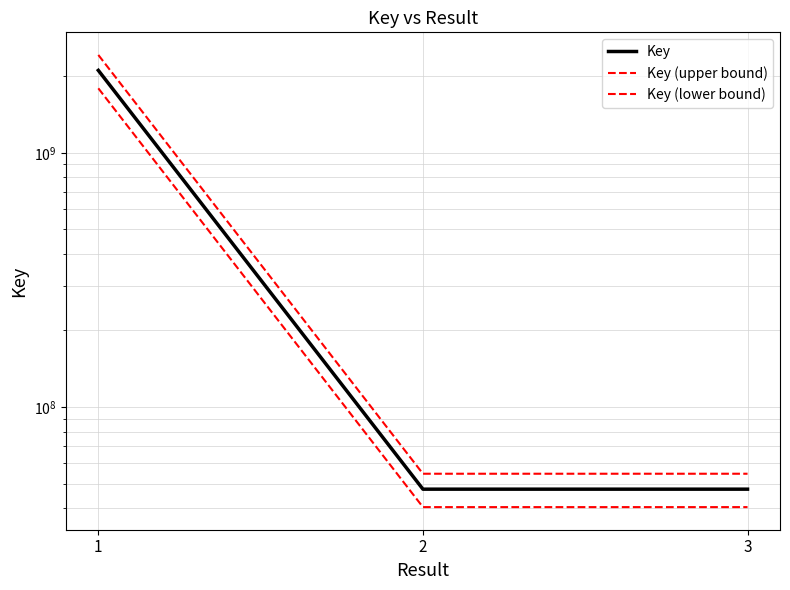

Is the value of Key (upper bound) at 2 greater than the value of Key (lower bound) at 1?

No